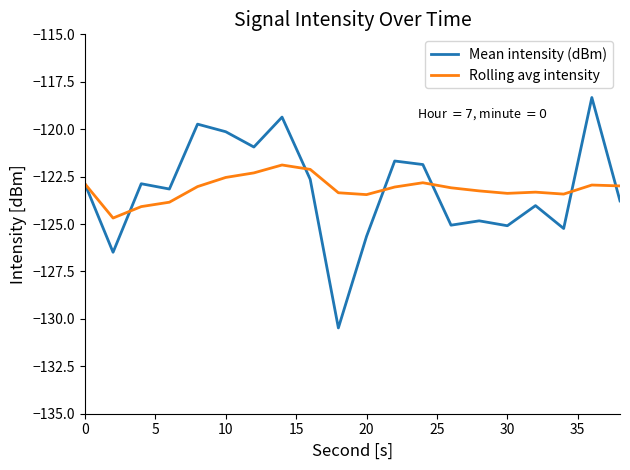

Which series has the largest range (max minus min)?

Mean intensity (dBm)